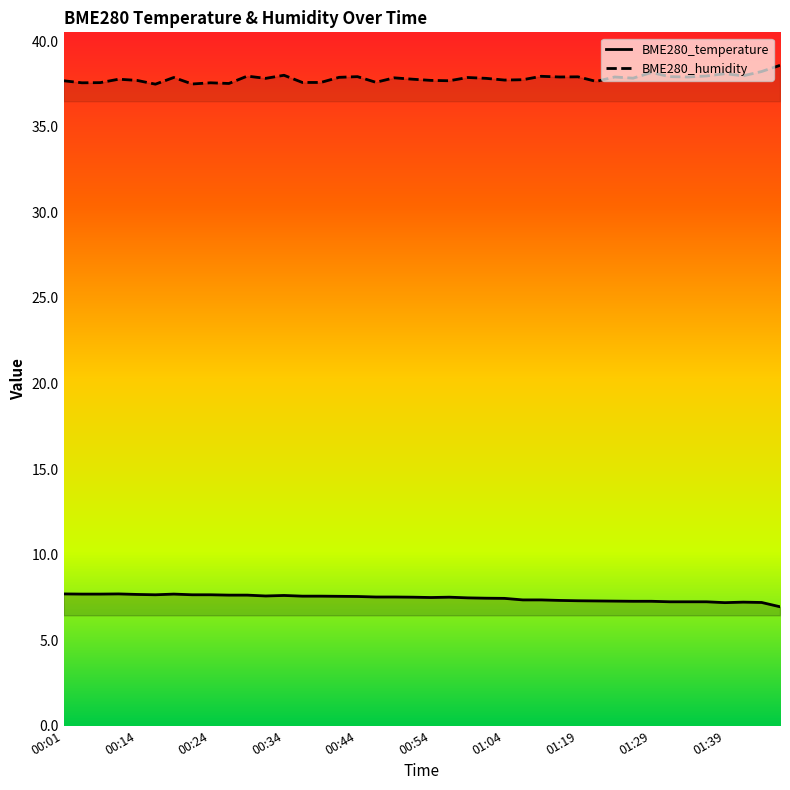

Does the chart display data point markers on the line(s)?

No